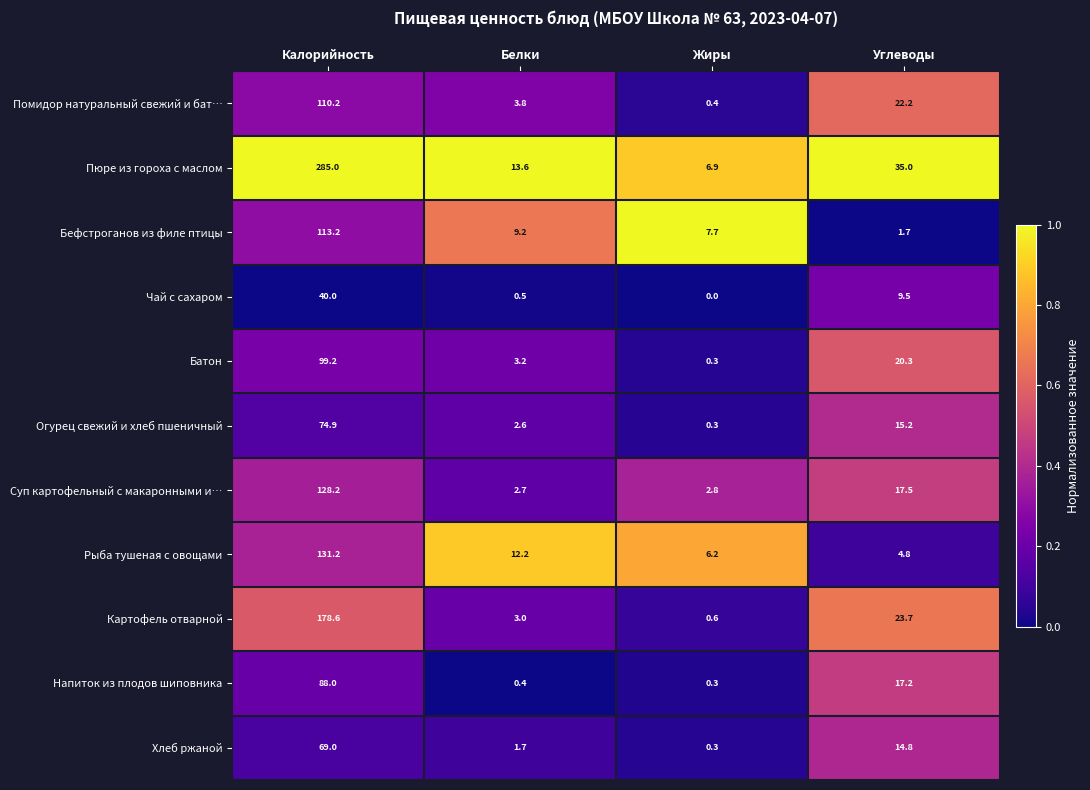

At Углеводы, list the series in order from largest to smallest.

Пюре из гороха с маслом, Картофель отварной, Помидор натуральный свежий и бат…, Батон, Суп картофельный с макаронными и…, Напиток из плодов шиповника, Огурец свежий и хлеб пшеничный, Хлеб ржаной, Чай с сахаром, Рыба тушеная с овощами, Бефстроганов из филе птицы